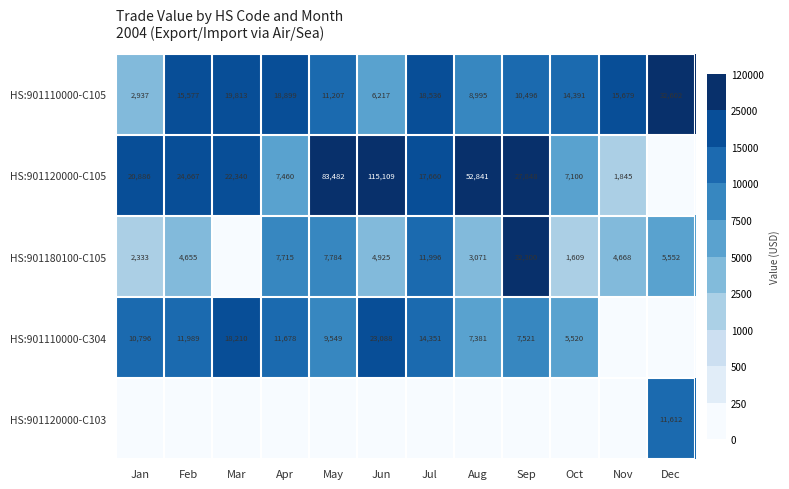

What is the sum of the HS:901110000-C105 values at Sep and Jan?

13433